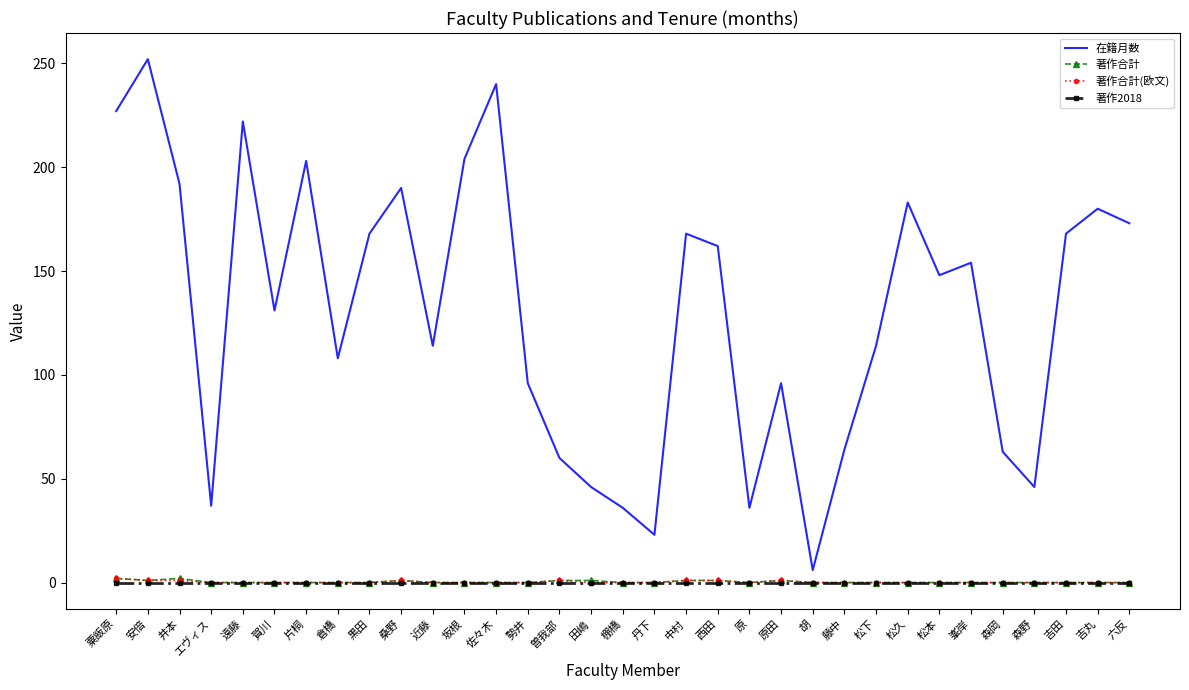

What position from the left is 吉田?

31